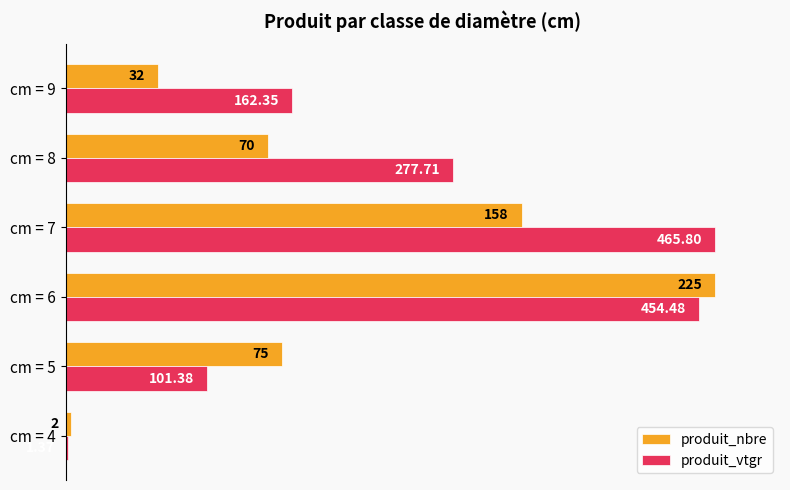

What are all the series names shown in the legend?

produit_nbre, produit_vtgr